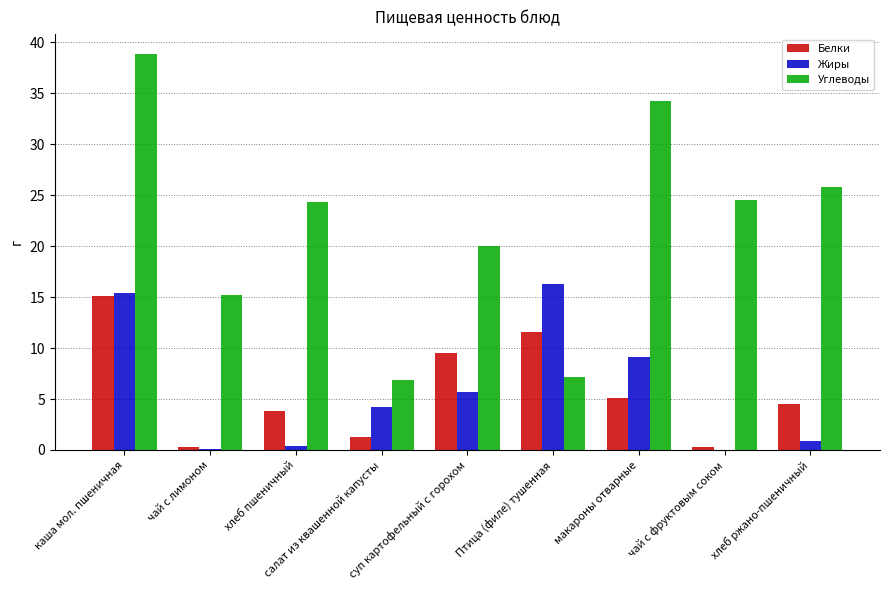

At which label is Белки closest to 7?

макароны отварные